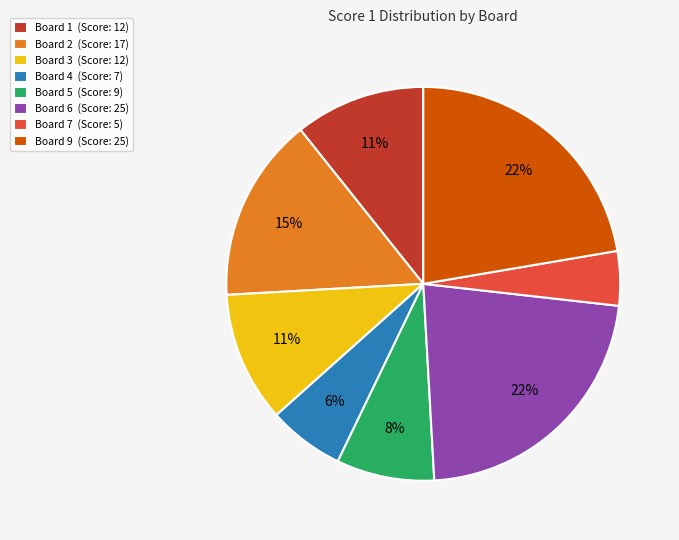

Combined, do Board 3 (Score: 12) and Board 5 (Score: 9) account for over 50%?

No